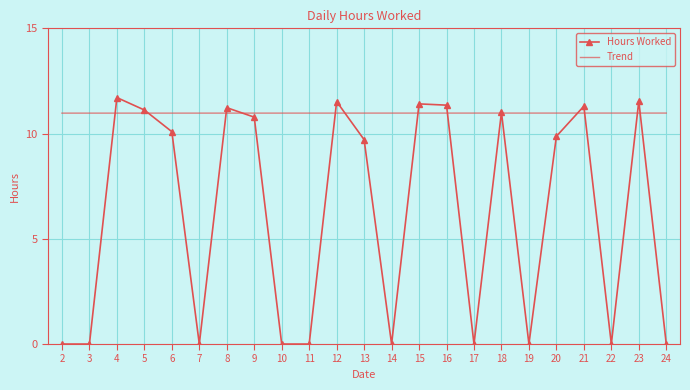

What is the sum of the Trend values at 16 and 17?

21.9